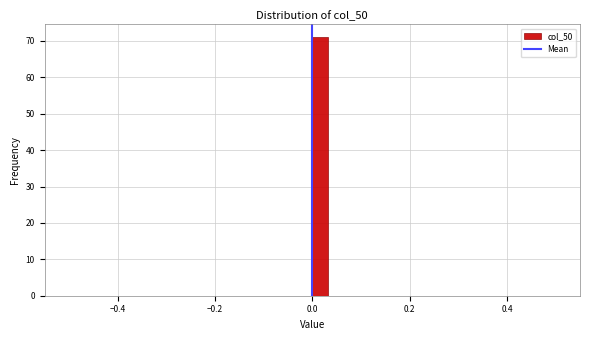

Read against the x-axis, roughly where is the centre of the tallest bar?

0.02